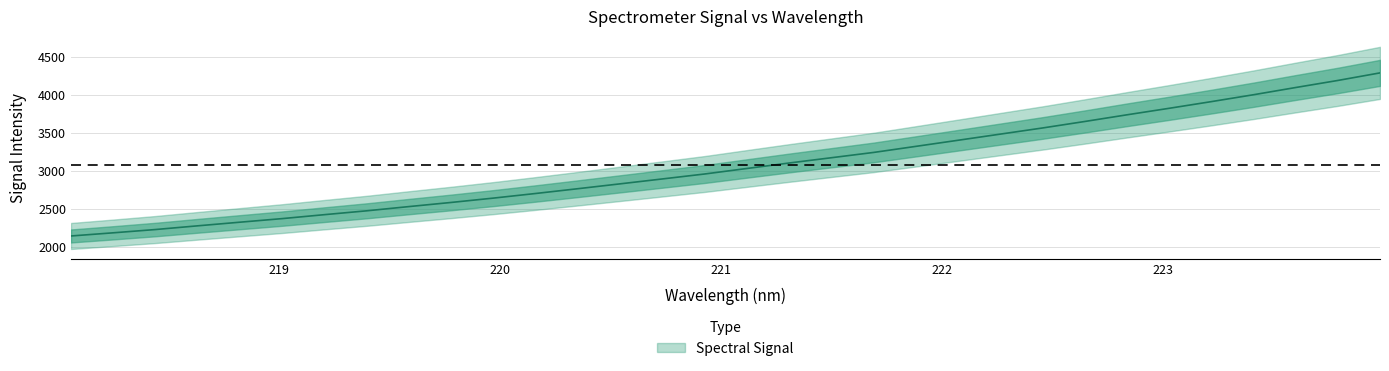

Where is the data nearest to the value 3215?

221.6902